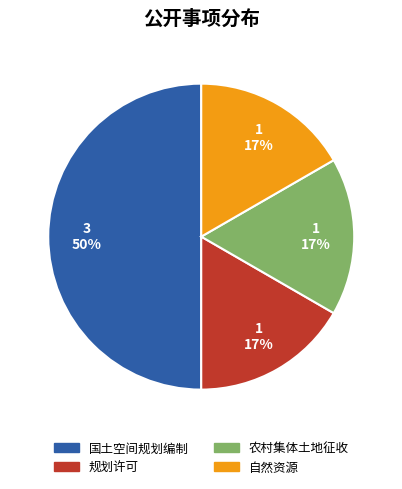

What percentage is the 农村集体土地征收 slice, to the nearest percent?

17%